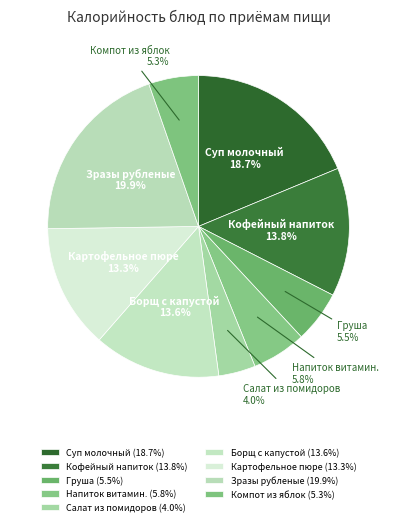

What percentage is NOT represented by Картофельное пюре?

86.7%